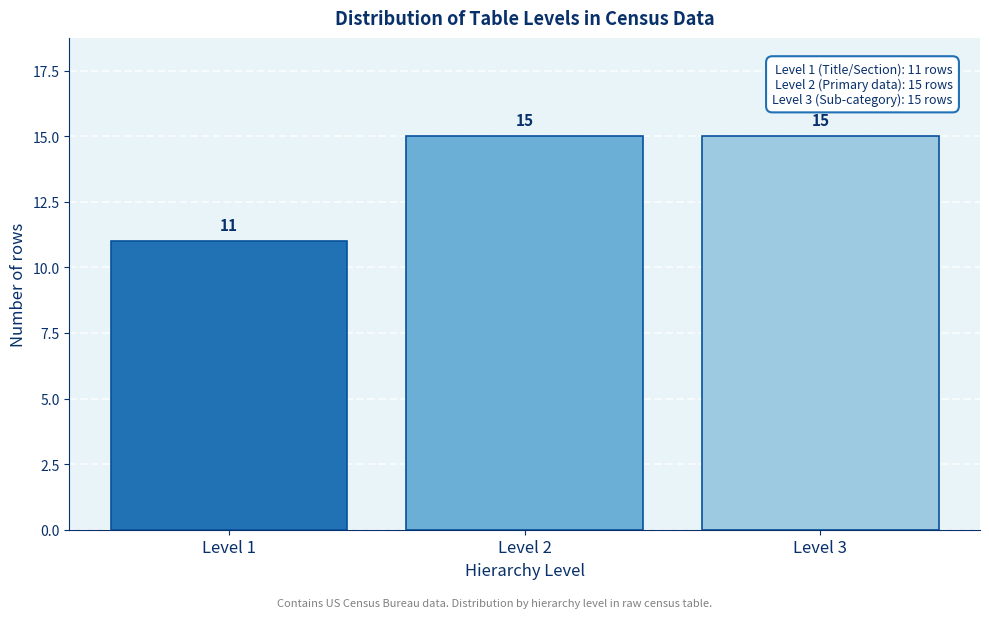

Reading left to right, what are all the values shown in this chart?

11	15	15